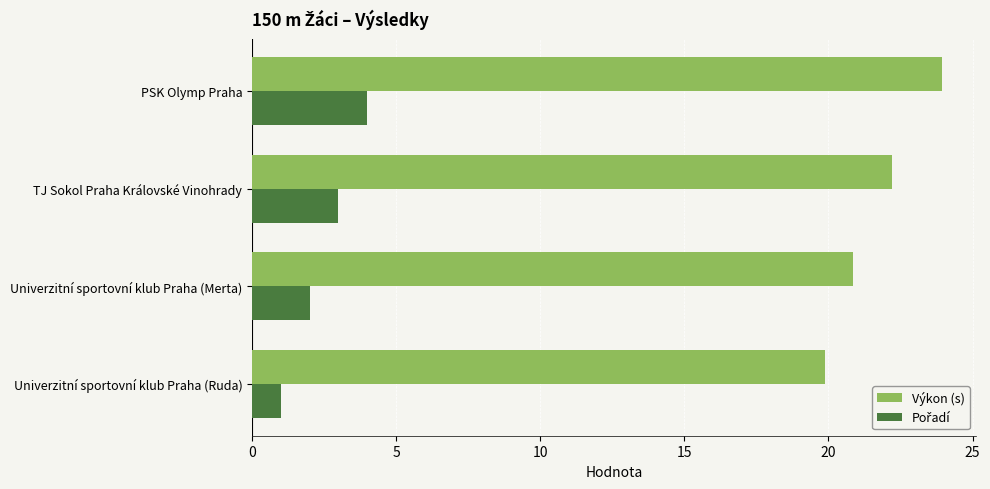

What is the average value of the Výkon (s) series?

21.7